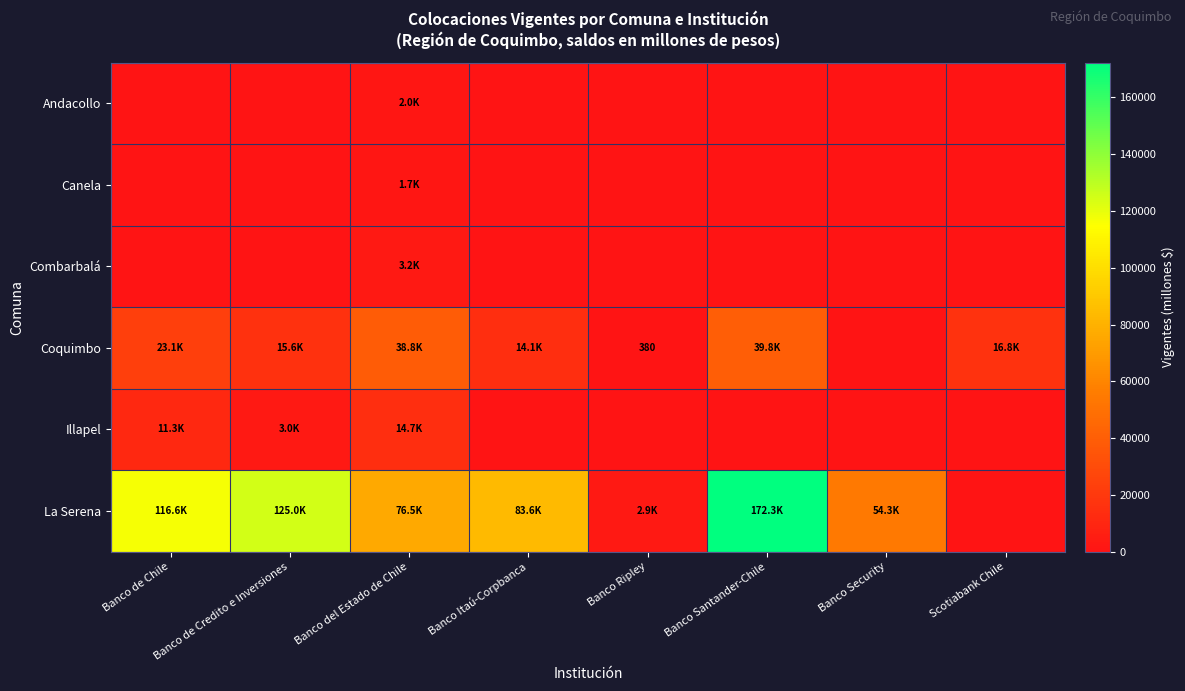

The value of Canela at Scotiabank Chile is 630.3. True or false?

False